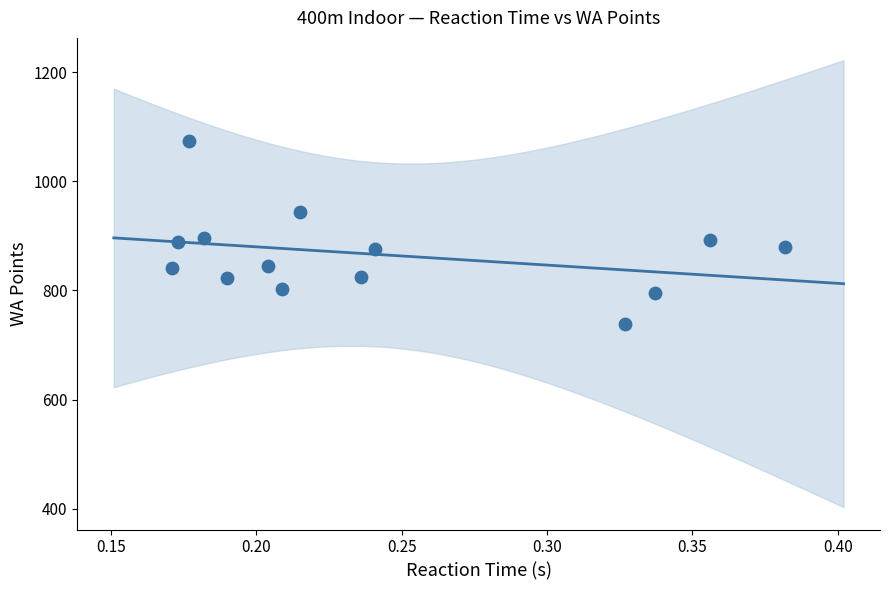

What is the range of Y values (max minus min)?

334